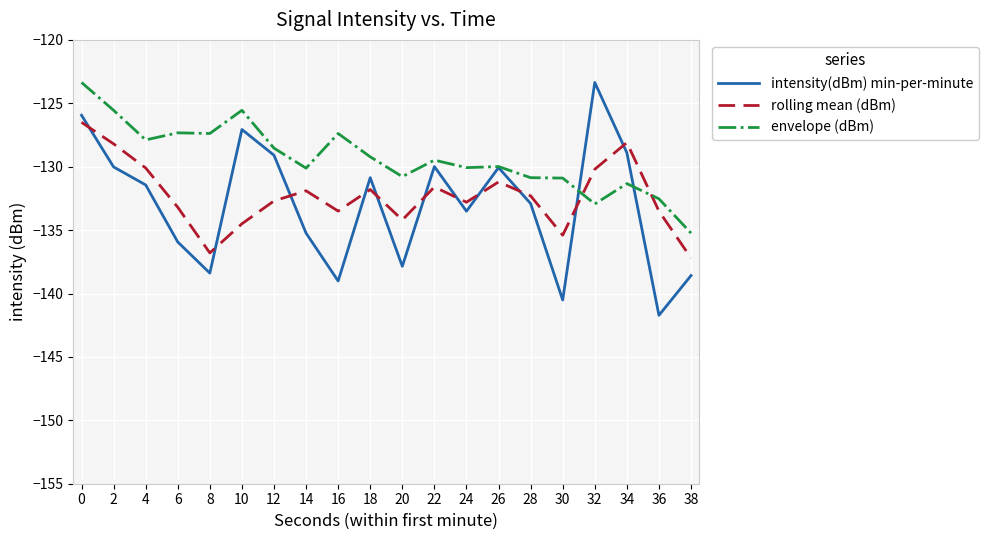

Is the value of rolling mean (dBm) at 10 greater than the value of envelope (dBm) at 30?

No